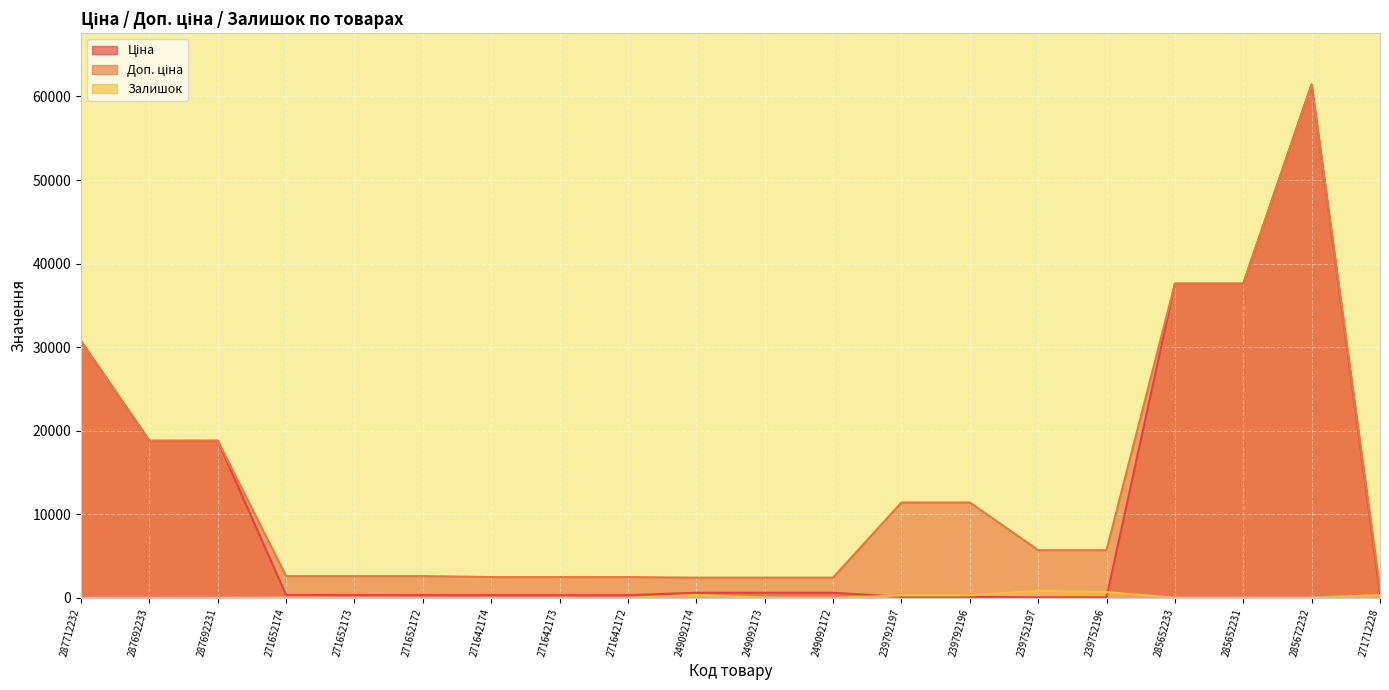

Is the value of Ціна at 285672232 greater than the value of Доп. ціна at 271652172?

Yes